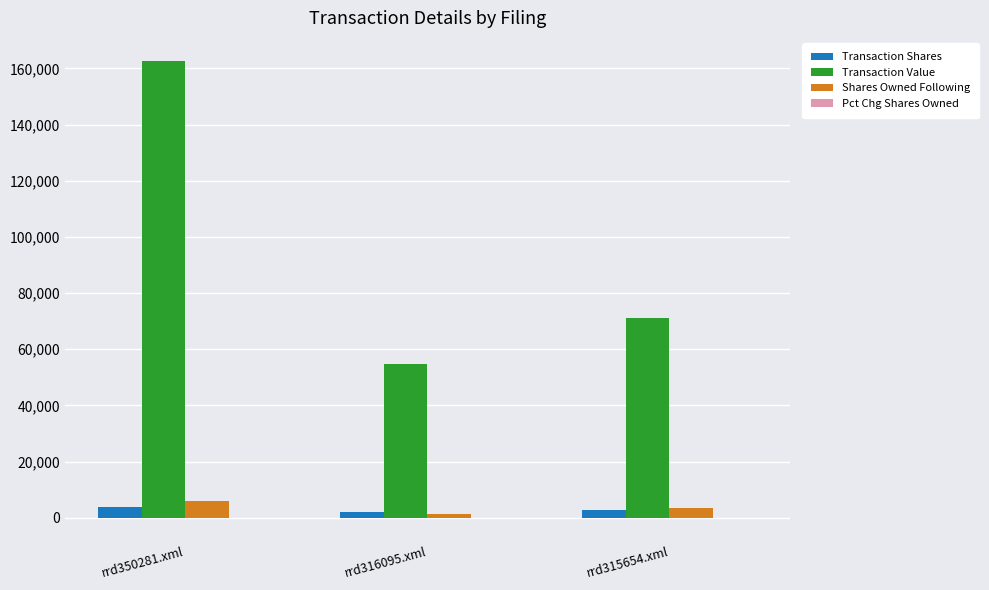

Are the bars horizontal?

No